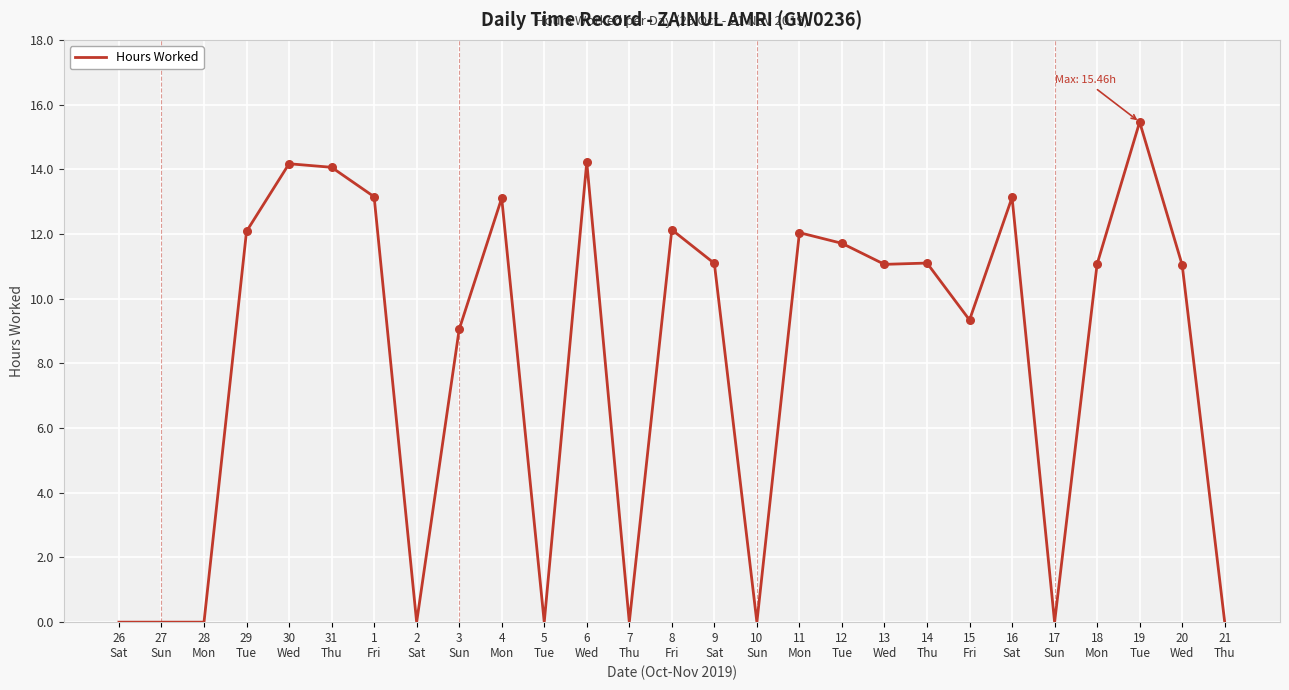

Which has a higher value, 11
Mon or 18
Mon?

11
Mon